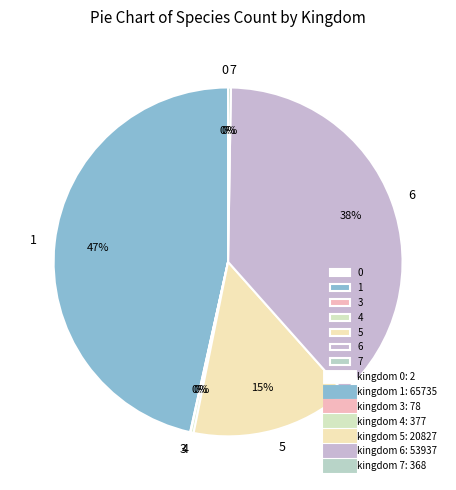

Is there a majority slice in this chart?

No